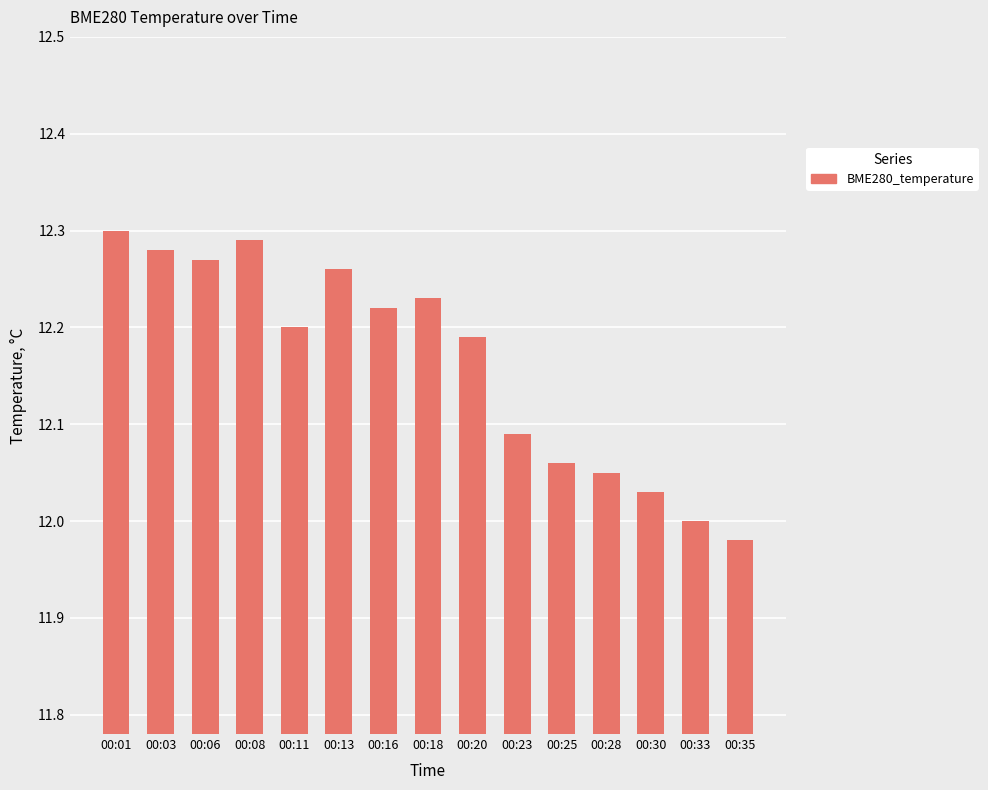

What is the change in value from 00:16 to 00:33?

-0.2